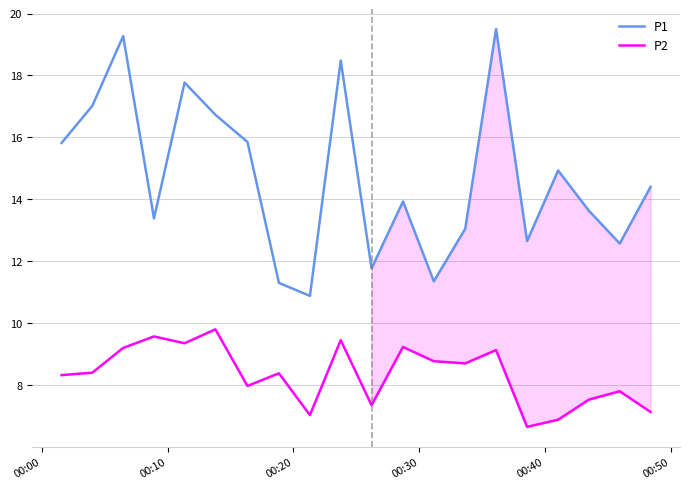

How many lines are shown in the chart?

2